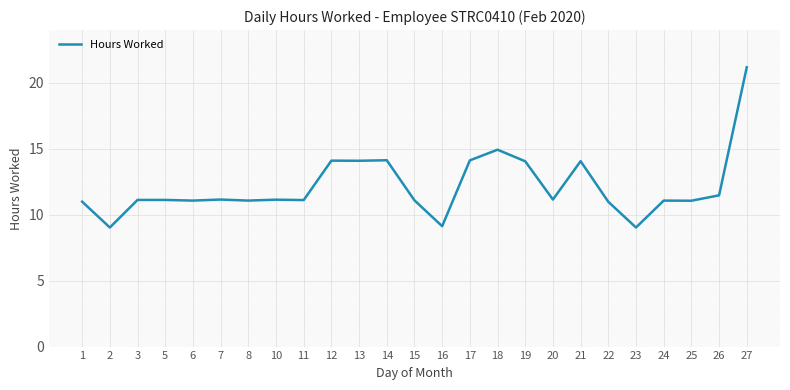

What is the approximate value at 23?

9.0